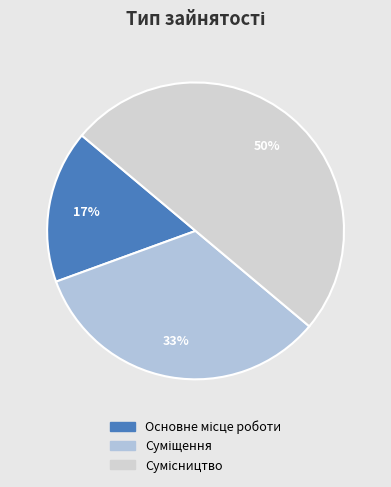

How much of the chart is everything except Сумісництво?

50.0%